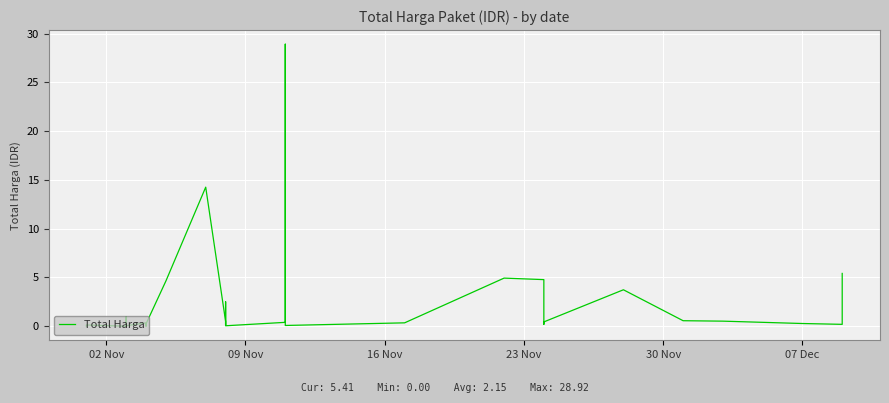

What is the difference between the maximum and minimum values?

28.9